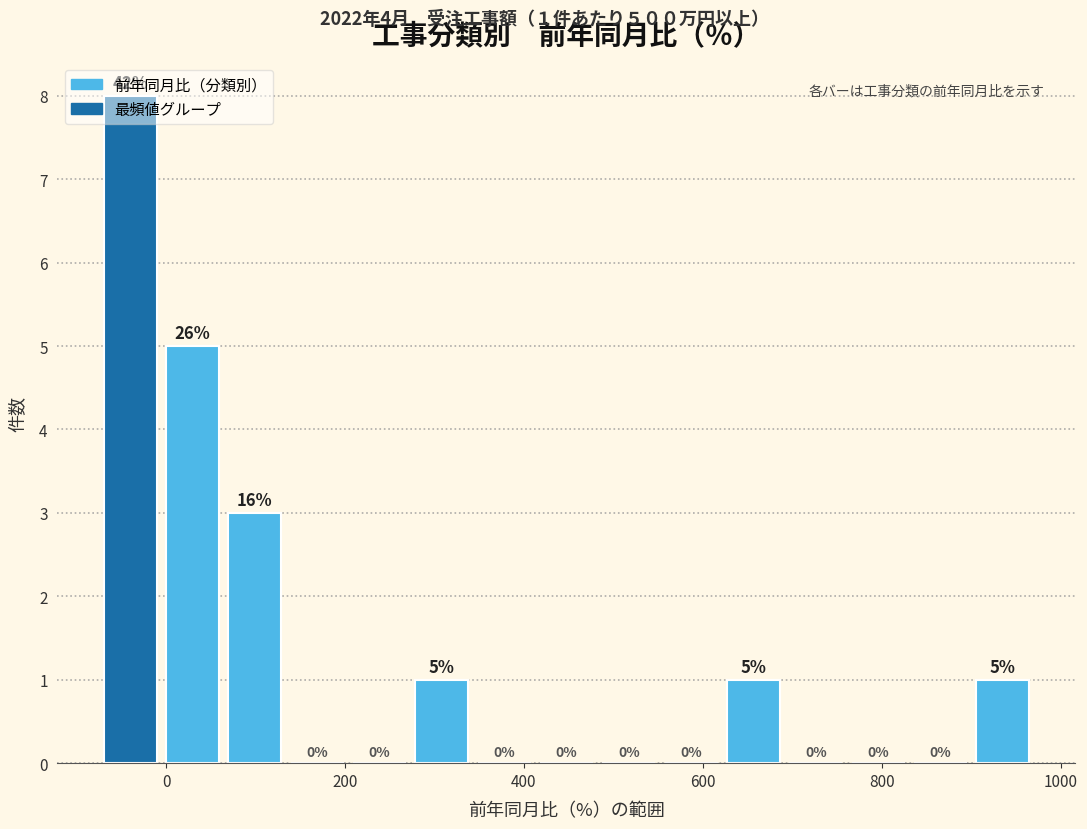

Read against the x-axis, roughly where is the centre of the tallest bar?

-40